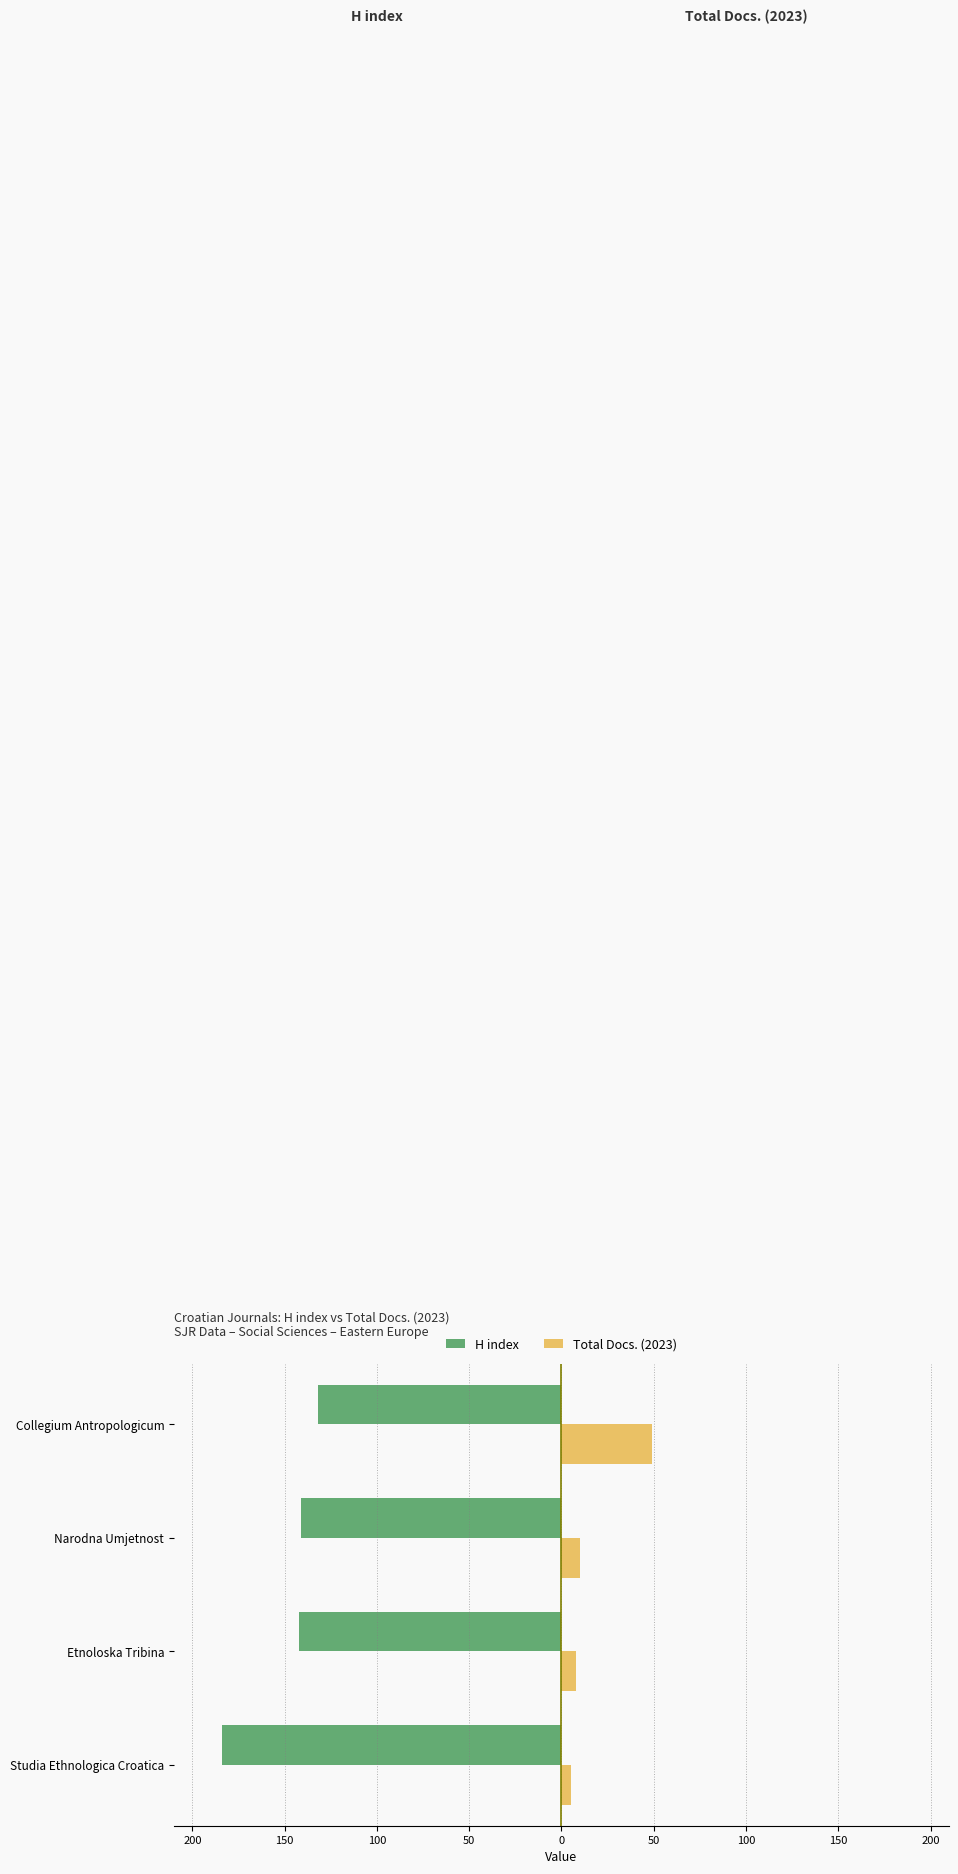

What are all the series names shown in the legend?

H index, Total Docs. (2023)